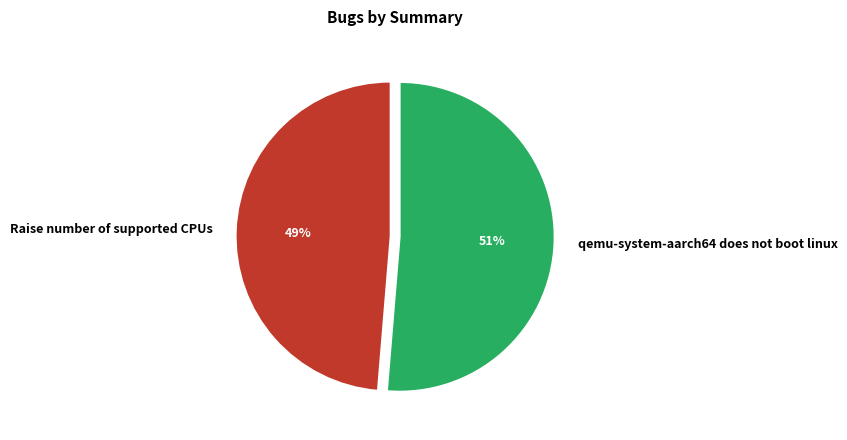

To the nearest percent, what is the average slice percentage?

50%